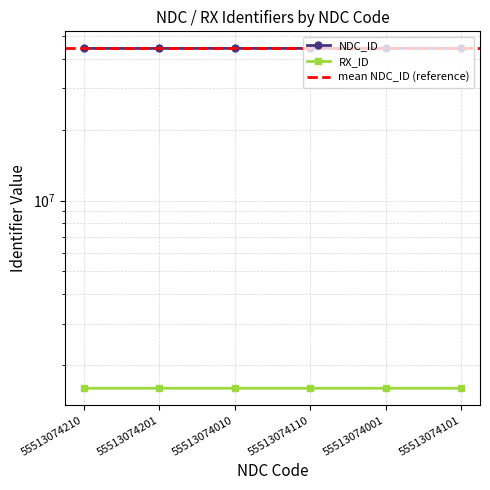

The value of RX_ID at 55513074010 is 1593453. True or false?

True